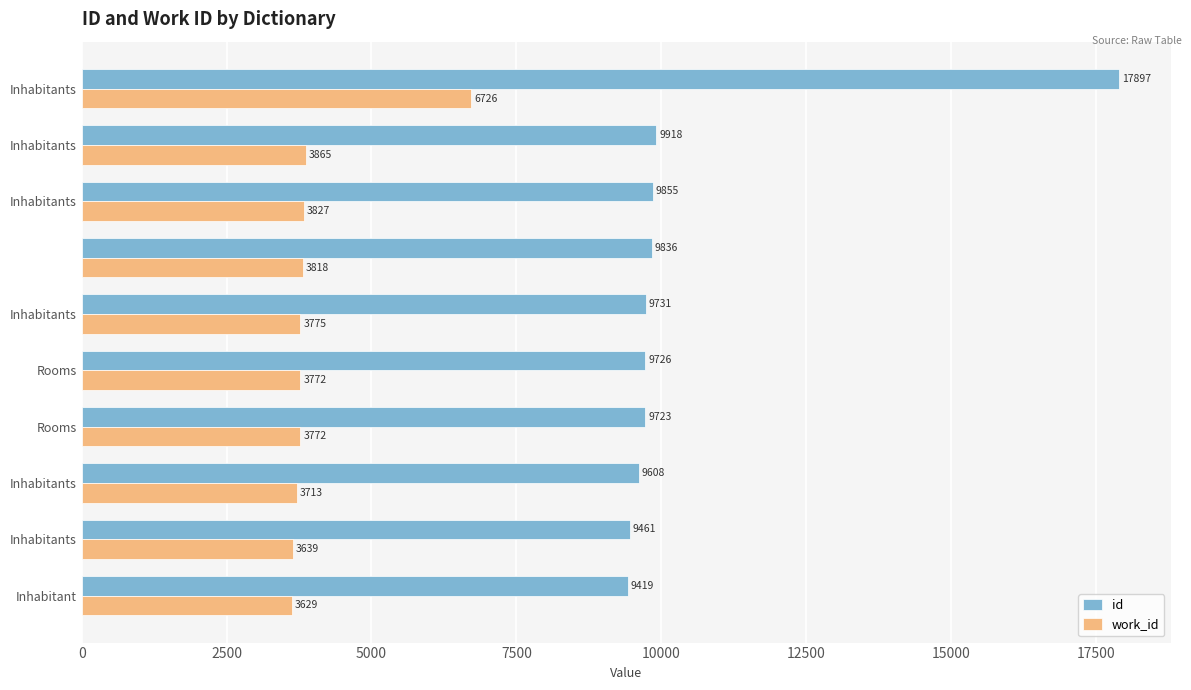

Which series has the largest range (max minus min)?

id